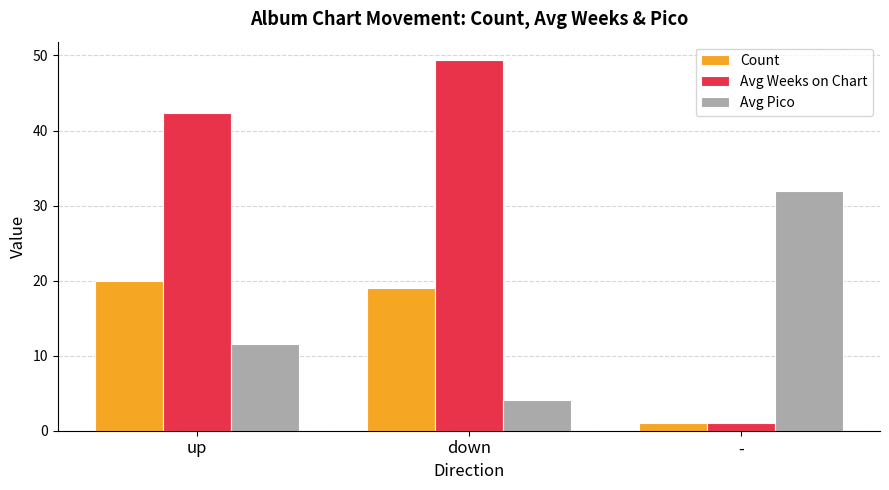

Reading right to left, extract all data points from this chart.

Count: 1.0	19.0	20.0
Avg Weeks on Chart: 1.0	49.4	42.3
Avg Pico: 32.0	4.1	11.6